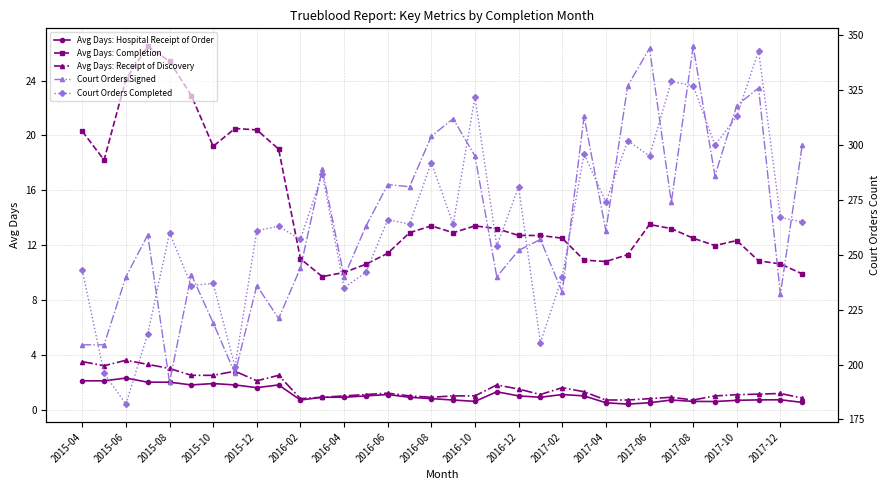

What is the minimum value for Avg Days: Receipt of Discovery?

0.7